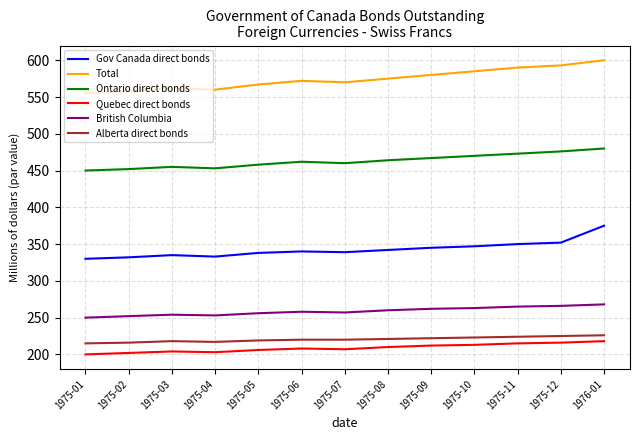

At 1976-01, list the series in order from largest to smallest.

Total, Ontario direct bonds, Gov Canada direct bonds, British Columbia, Alberta direct bonds, Quebec direct bonds